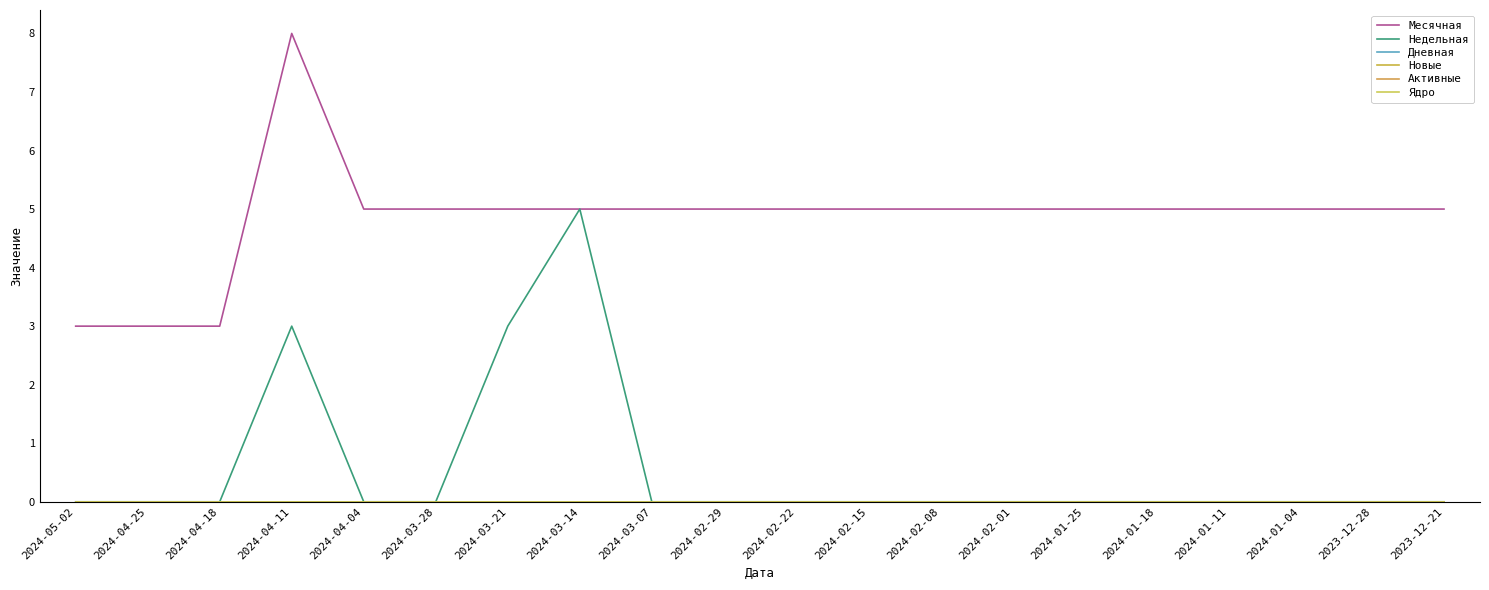

Which series has the largest total across all categories?

Месячная